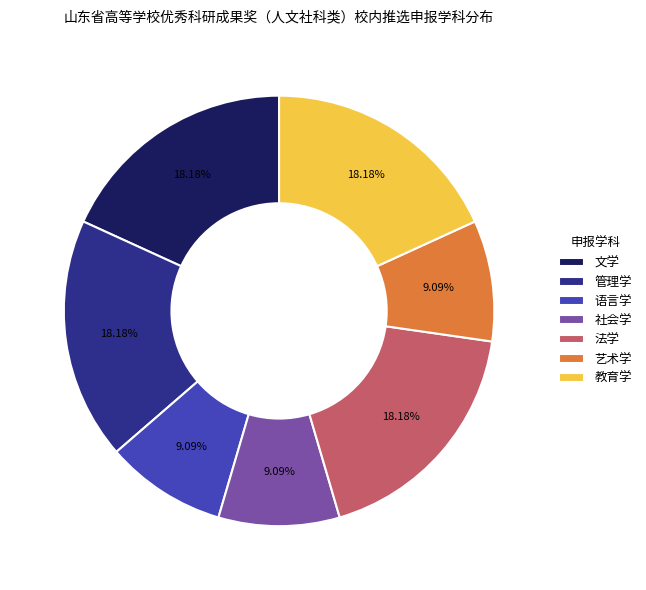

How much of the chart is everything except 艺术学?

90.9%